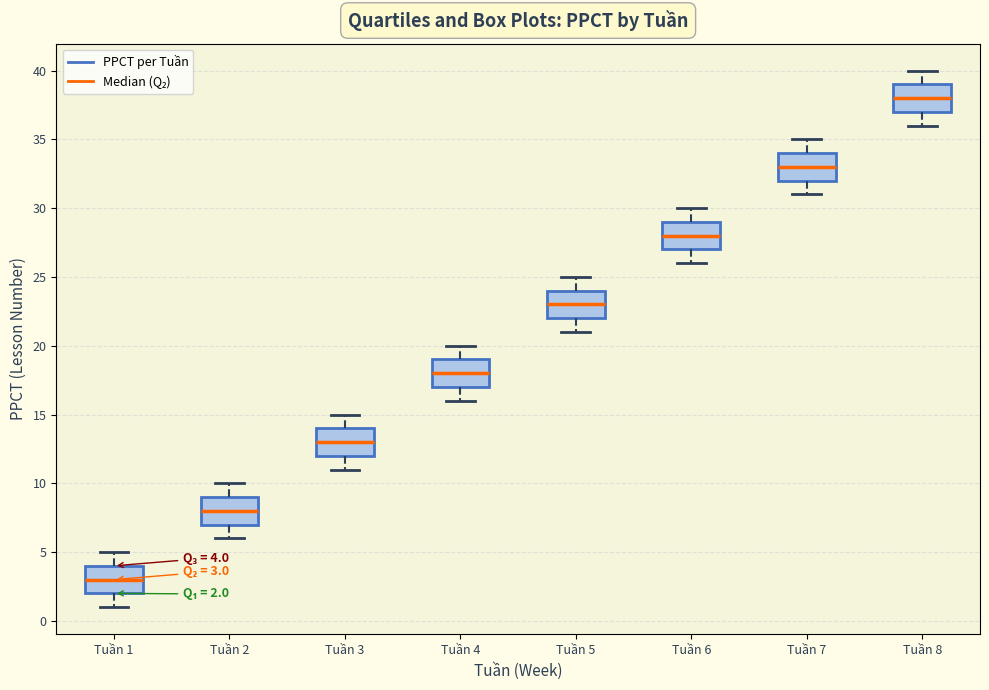

Which box's median line is the lowest?

Tuần 1